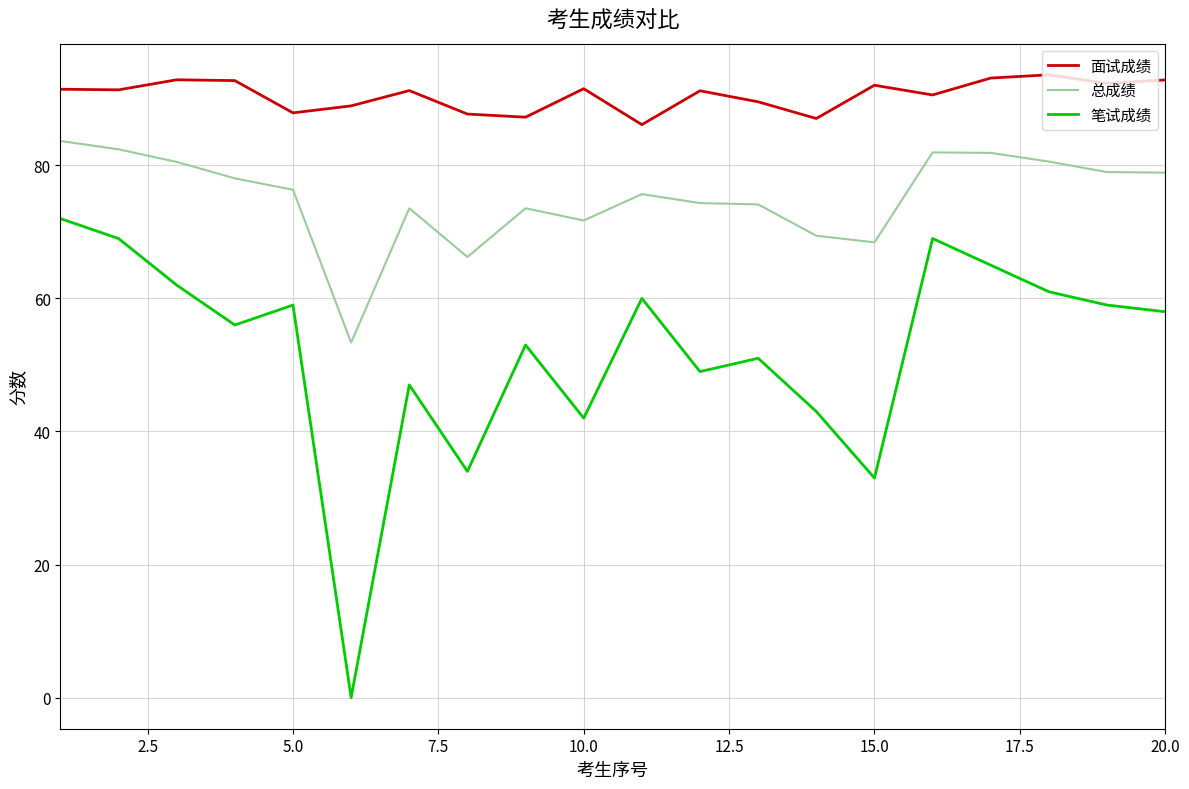

What is the difference between the maximum and minimum values in the 面试成绩 series?

7.5